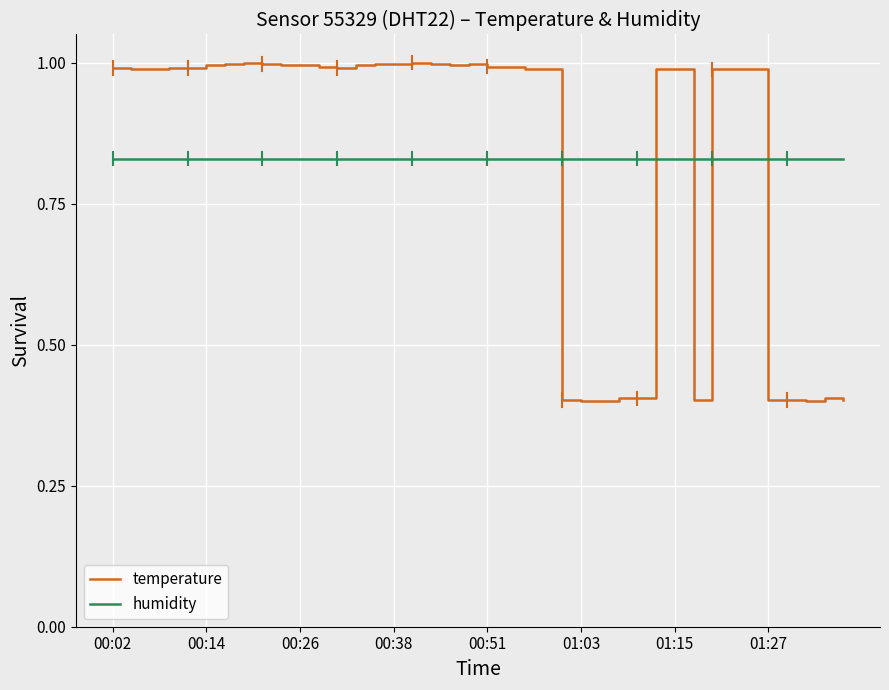

Which series has the widest spread of values?

temperature